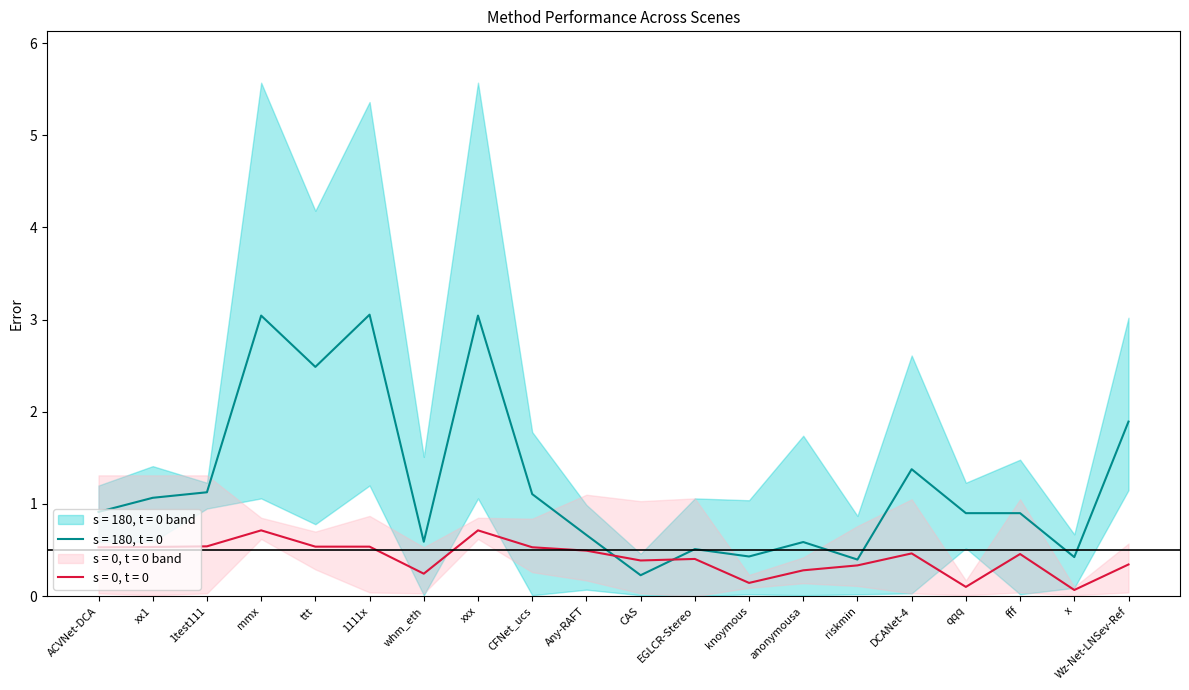

True or false: s = 180, t = 0 has a value of 0.9 at ACVNet-DCA.

True